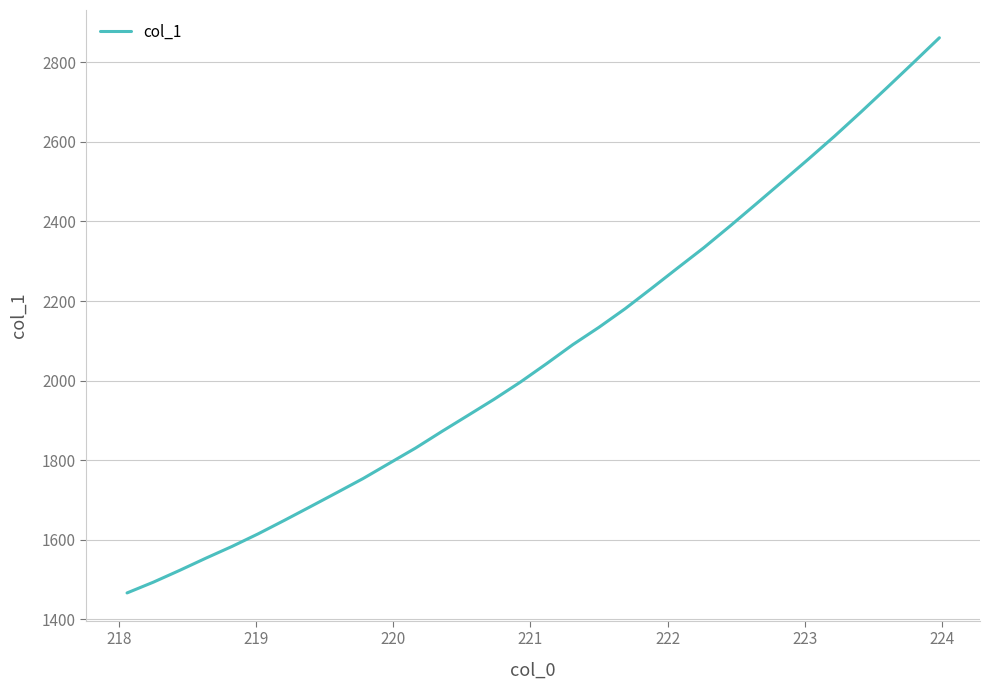

What is the maximum value shown in the chart?

2861.5